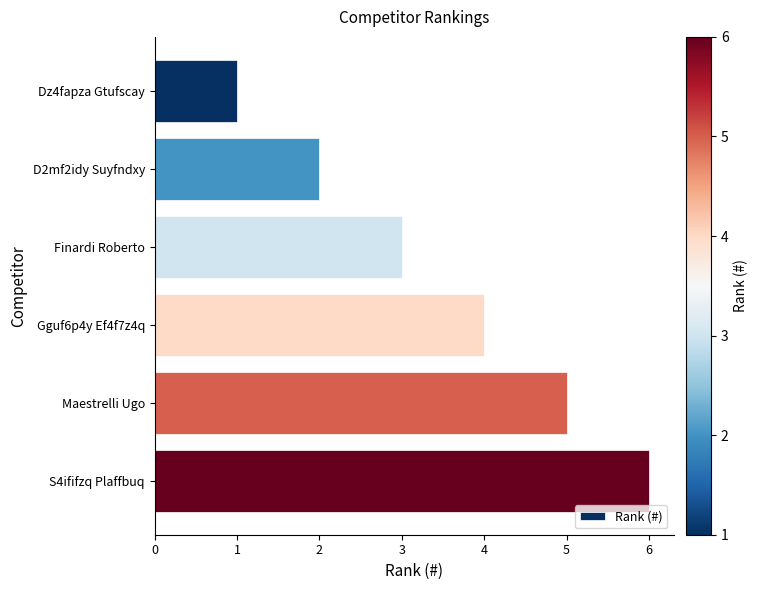

Are the bars horizontal?

Yes